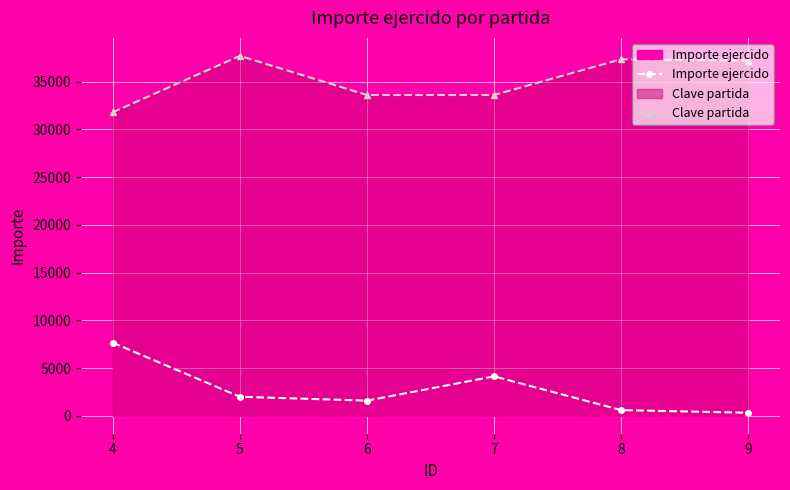

True or false: Importe ejercido and Clave partida cross at least once.

False